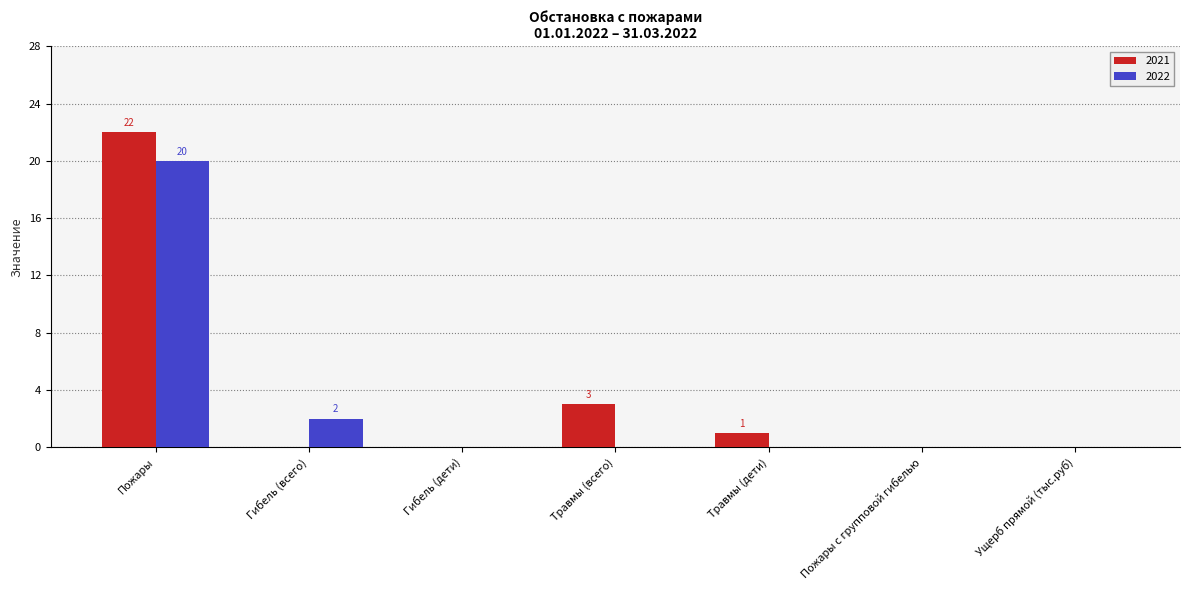

At which category is the sum across all series the highest?

Пожары